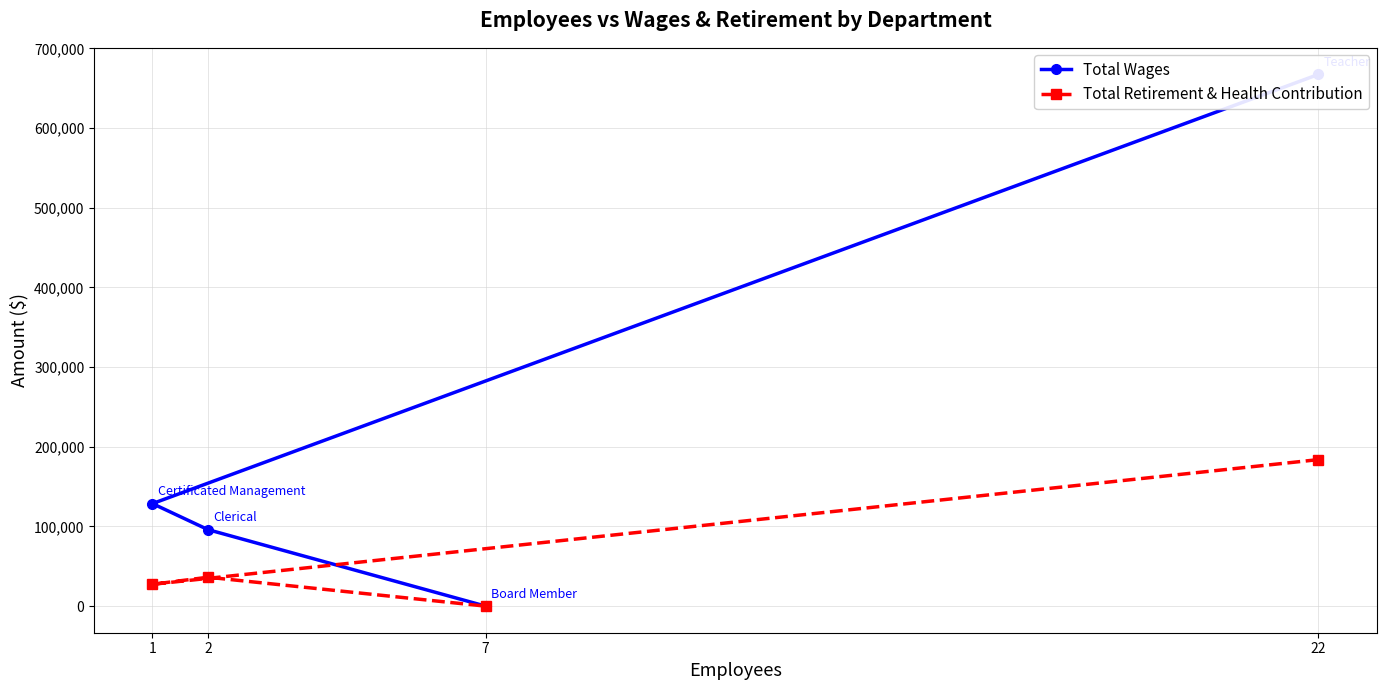

Rank the series by their maximum value, from highest to lowest.

Total Wages, Total Retirement & Health Contribution